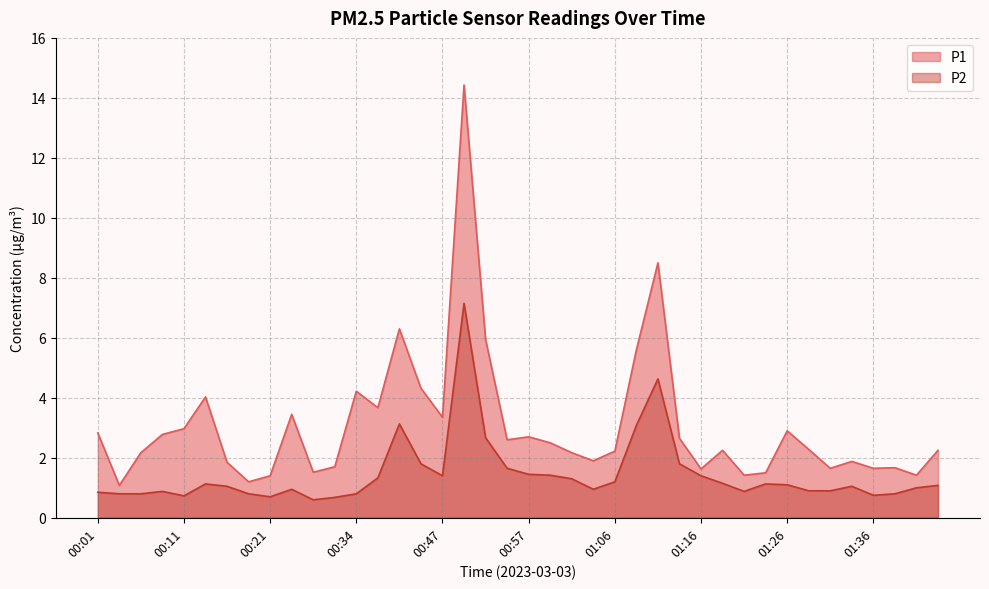

Reading left to right, extract all data points from this chart.

P1: 00:01=2.8	00:03=1.1	00:06=2.2	00:08=2.8	00:11=3.0	00:13=4.0	00:16=1.9	00:18=1.2	00:21=1.4	00:24=3.5	00:26=1.5	00:29=1.7	00:34=4.2	00:39=3.7	00:42=6.3	00:44=4.3	00:47=3.4	00:49=14.4	00:52=6.0	00:54=2.6	00:57=2.7	00:59=2.5	01:02=2.2	01:04=1.9	01:06=2.2	01:09=5.6	01:11=8.5	01:14=2.6	01:16=1.6	01:19=2.2	01:21=1.4	01:24=1.5	01:26=2.9	01:28=2.3	01:31=1.6	01:33=1.9	01:36=1.6	01:38=1.7	01:41=1.4	01:43=2.2
P2: 00:01=0.8	00:03=0.8	00:06=0.8	00:08=0.9	00:11=0.7	00:13=1.1	00:16=1.1	00:18=0.8	00:21=0.7	00:24=0.9	00:26=0.6	00:29=0.7	00:34=0.8	00:39=1.3	00:42=3.1	00:44=1.8	00:47=1.4	00:49=7.2	00:52=2.7	00:54=1.6	00:57=1.4	00:59=1.4	01:02=1.3	01:04=0.9	01:06=1.2	01:09=3.1	01:11=4.6	01:14=1.8	01:16=1.4	01:19=1.1	01:21=0.9	01:24=1.1	01:26=1.1	01:28=0.9	01:31=0.9	01:33=1.1	01:36=0.8	01:38=0.8	01:41=1.0	01:43=1.1